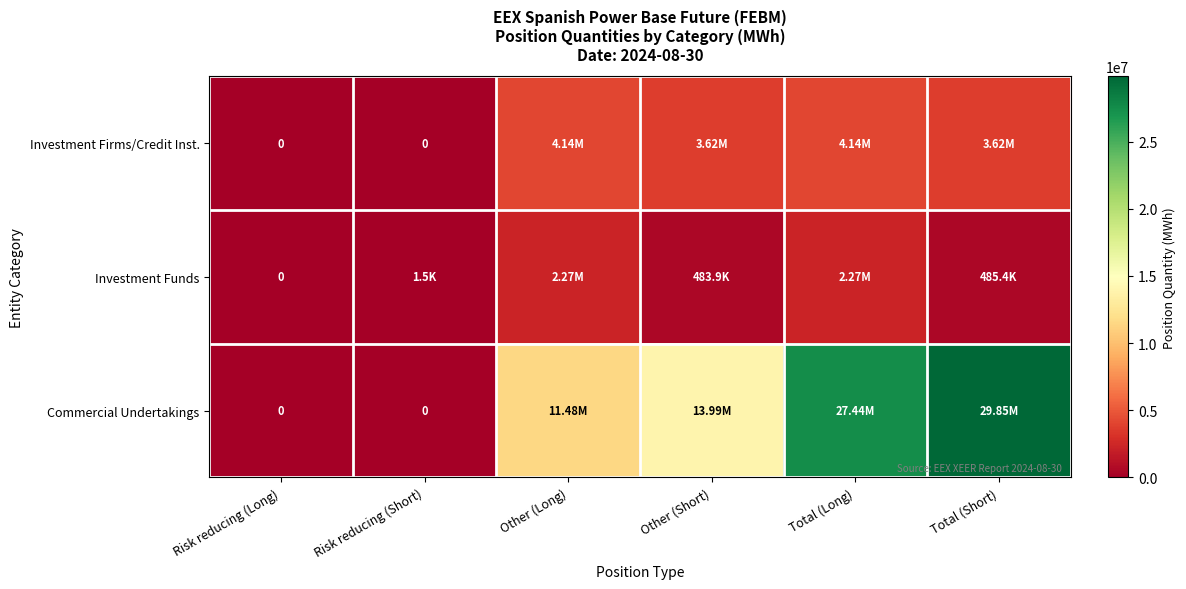

List the series in order of their peak value, lowest first.

Investment Funds, Investment Firms/Credit Inst., Commercial Undertakings